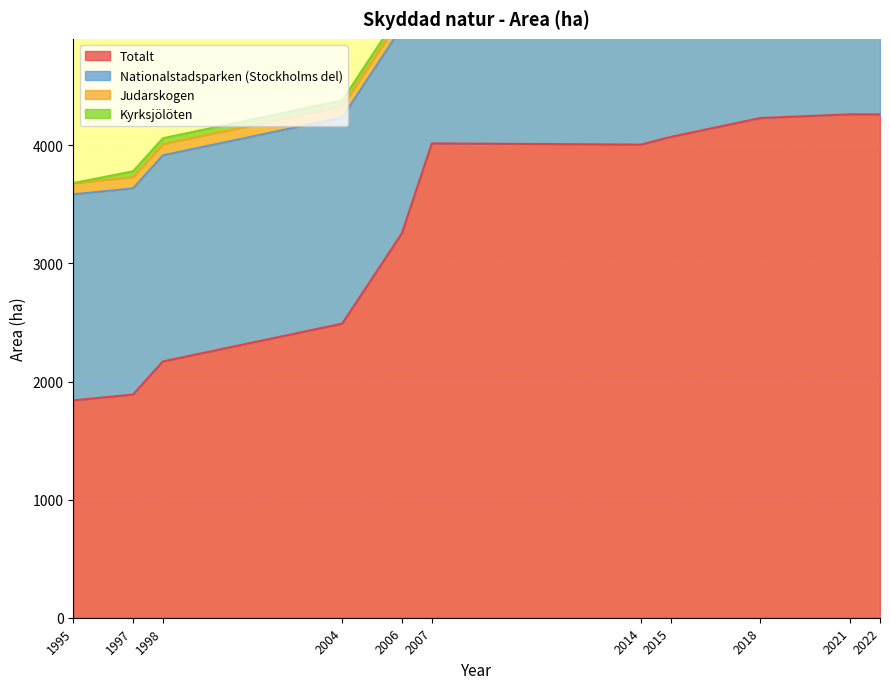

What is the maximum value for Totalt?

4262